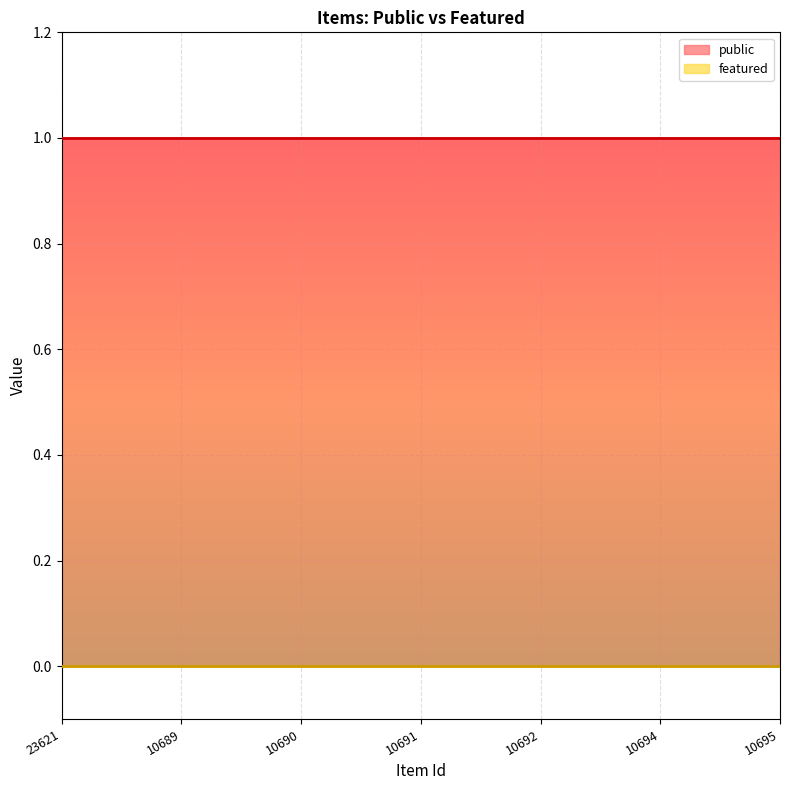

Reading right to left, what are all the values shown in this chart?

public: 1	1	1	1	1	1	1
featured: 0	0	0	0	0	0	0